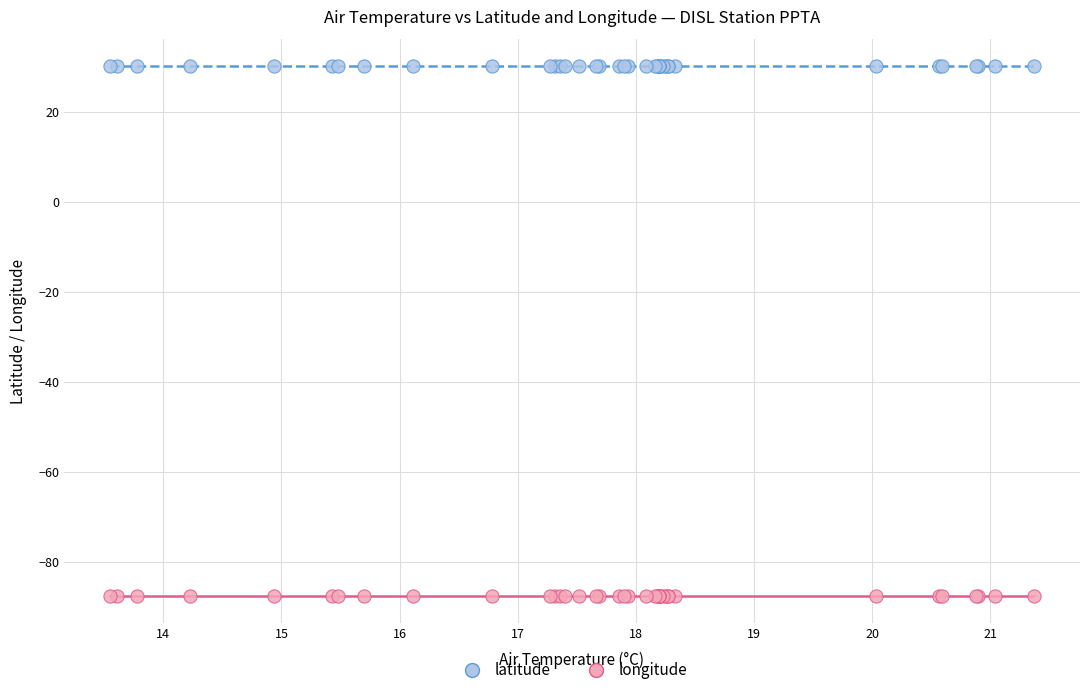

What are all the series names shown in the legend?

latitude, longitude